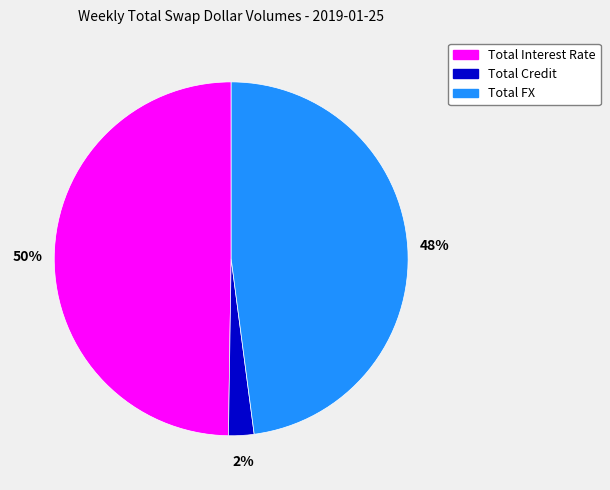

Combined, do Total Interest Rate and Total FX account for over 50%?

Yes